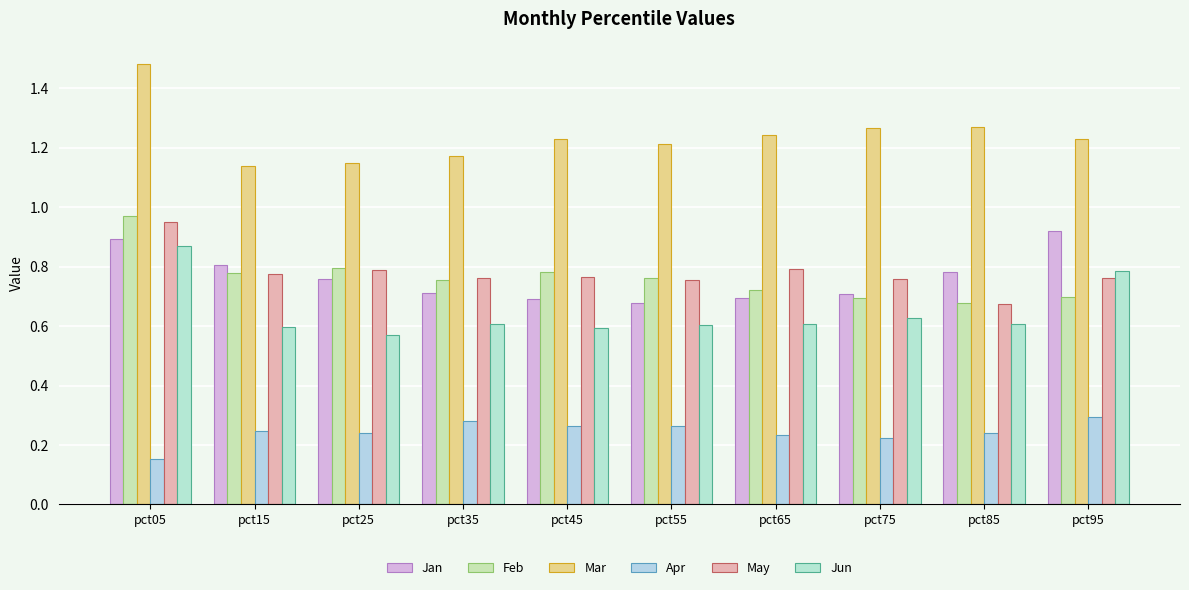

What is the greatest value displayed?

1.5